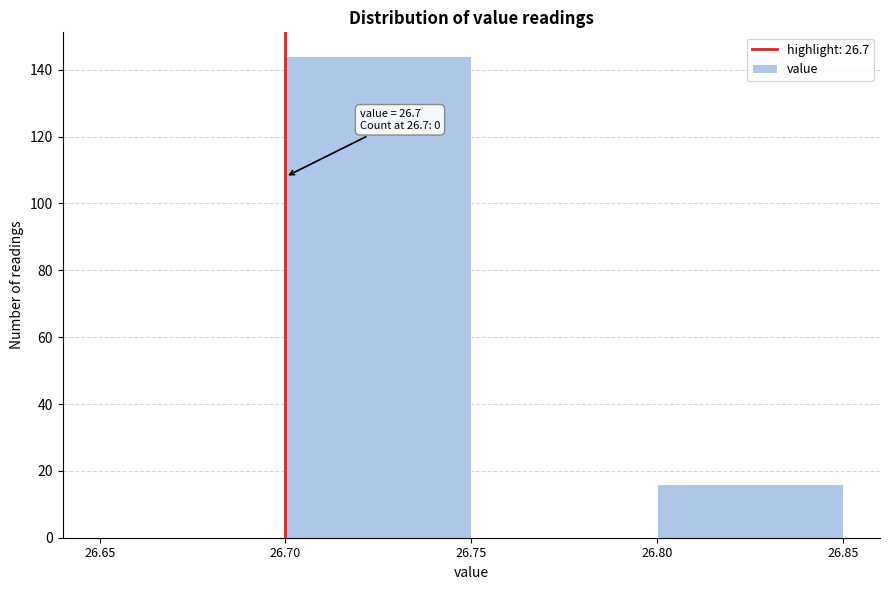

Which range on the x-axis has the tallest bar?

26.70 to 26.75